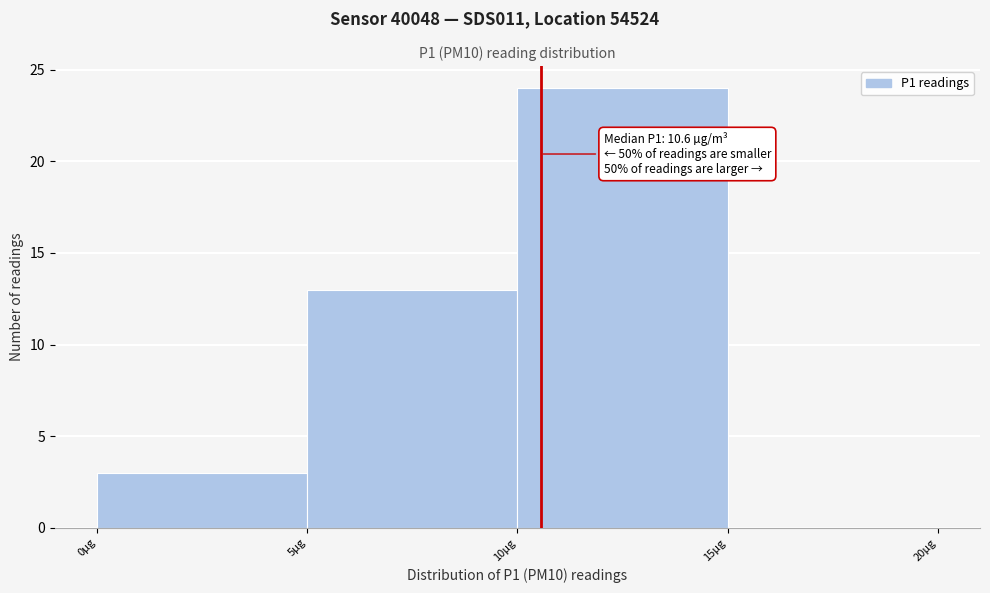

Over which range of the x-axis is the bar tallest?

10 to 15